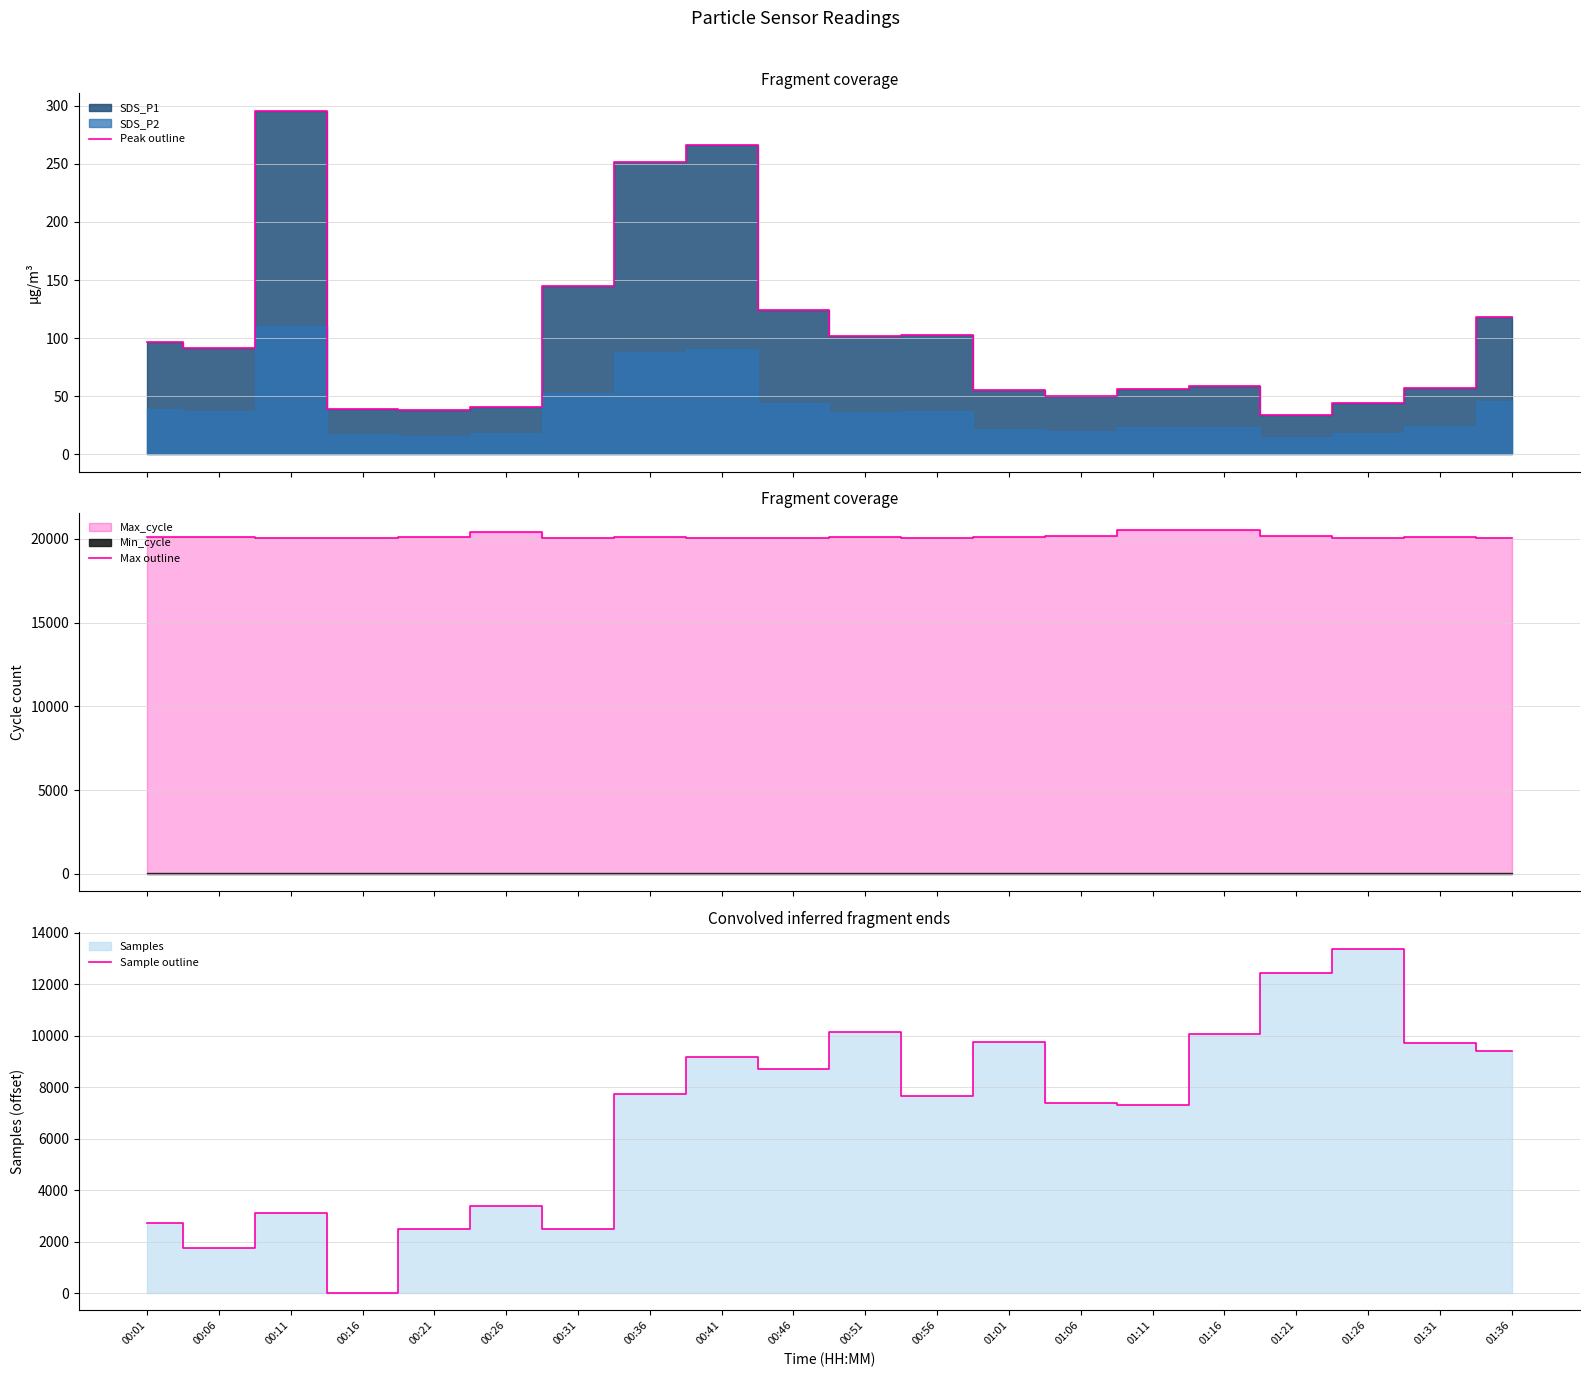

List the series in order of their peak value, highest first.

Max outline, Sample outline, Peak outline